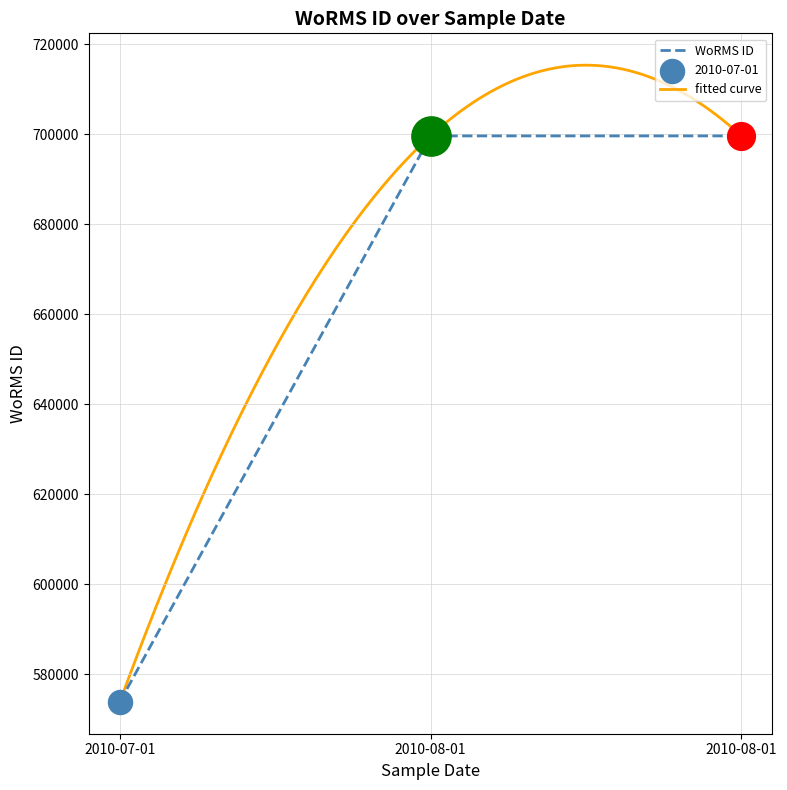

Approximately how many times larger is the value at 2010-08-01 compared to 2010-08-01?

1.0